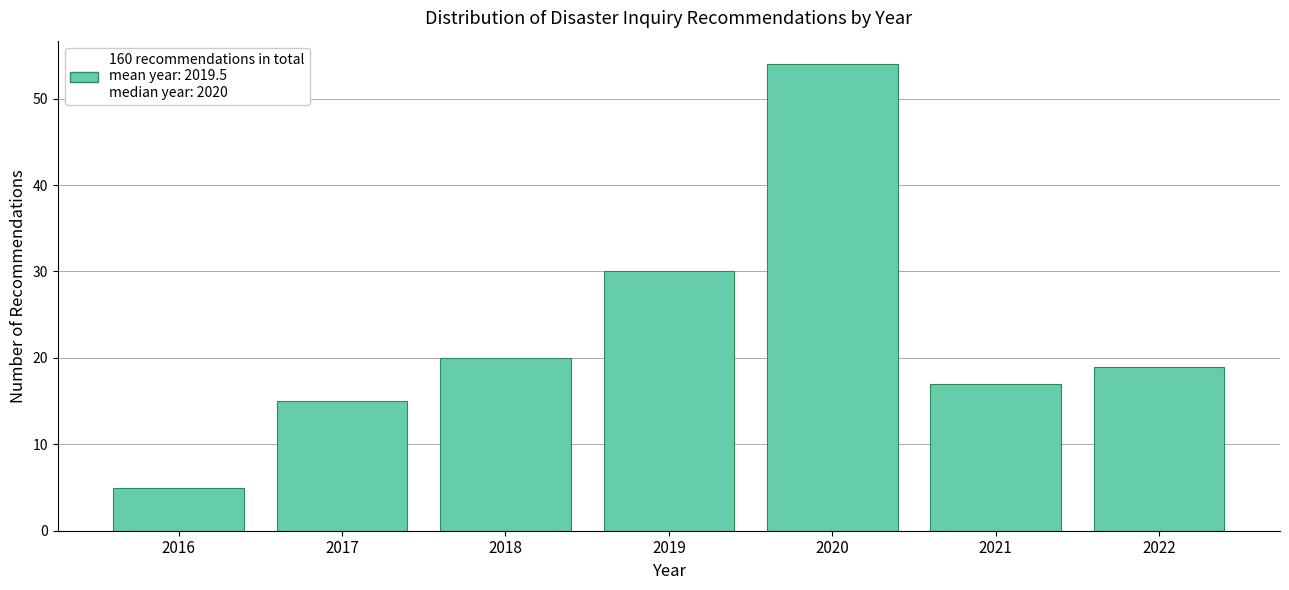

Reading right to left, transcribe all the data shown in this chart.

19	17	54	30	20	15	5